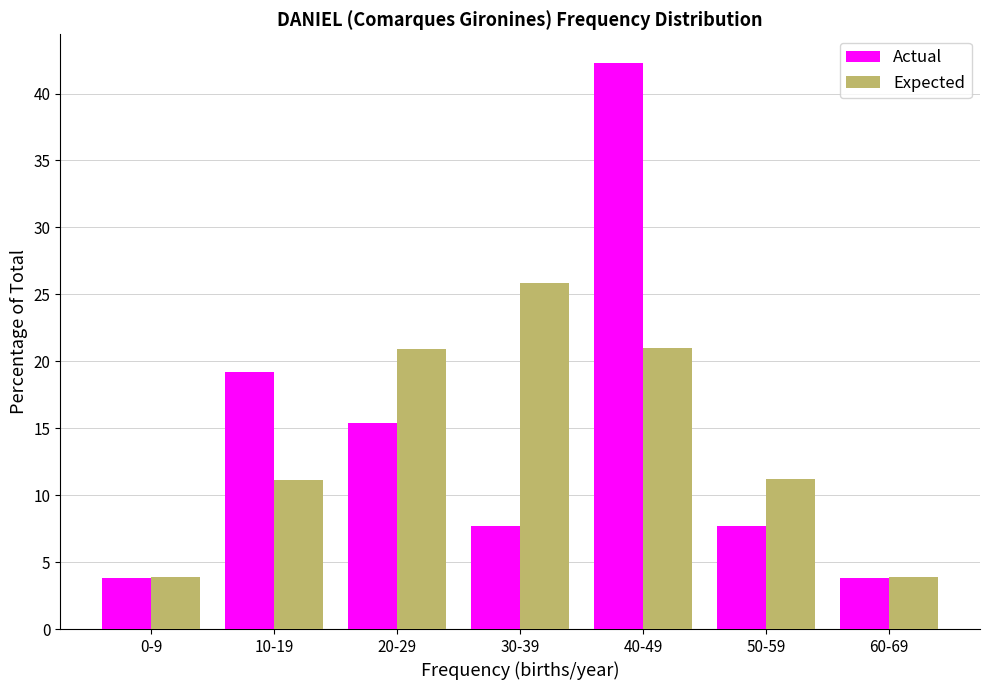

Which series has the largest range (max minus min)?

Actual